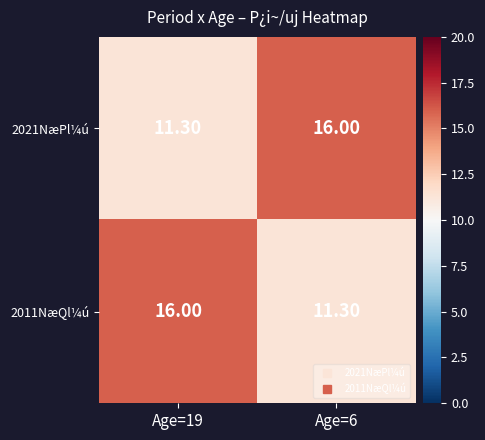

What is the difference between the highest and lowest values at Age=19?

4.7